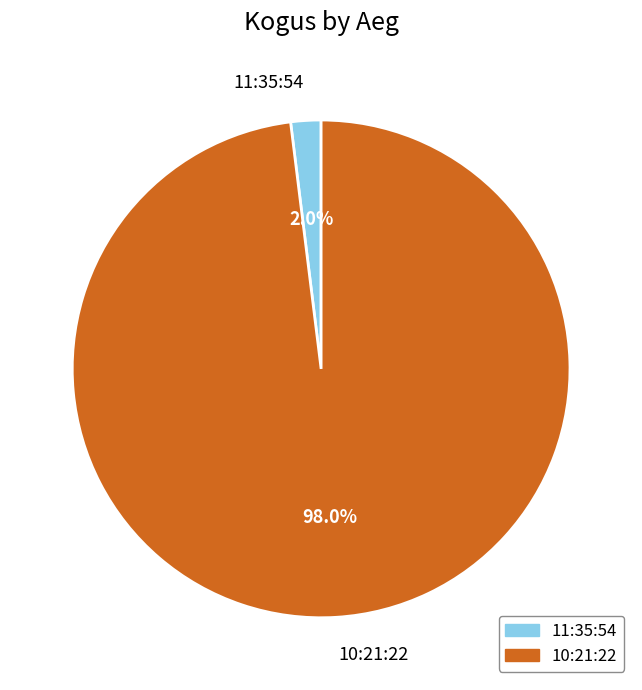

To the nearest percent, what is the difference between the largest and smallest slice percentages?

96%